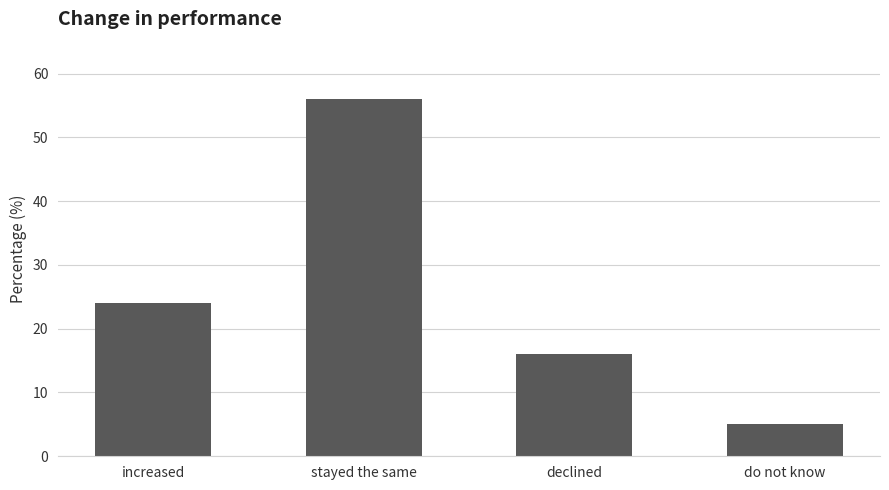

The value at stayed the same is 56. True or false?

True